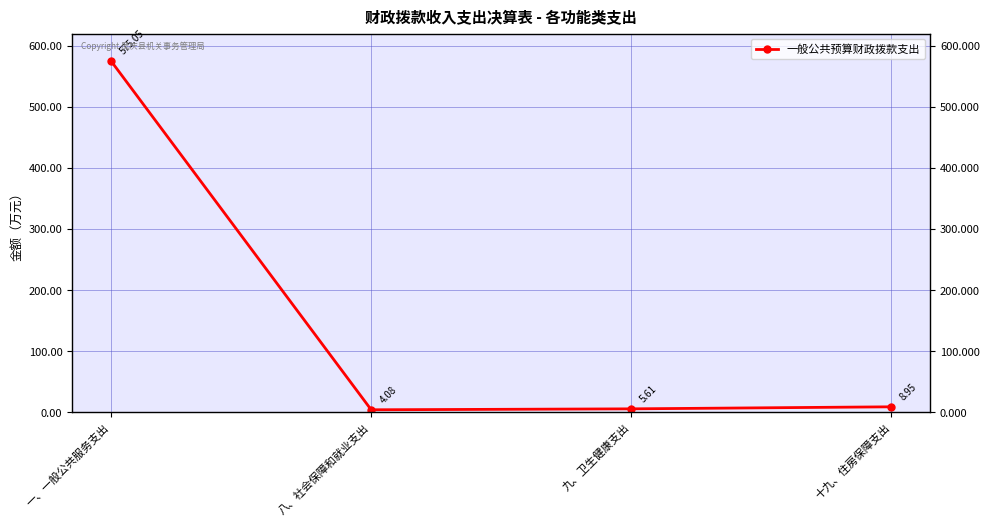

At which label is the value closest to 289?

十九、住房保障支出